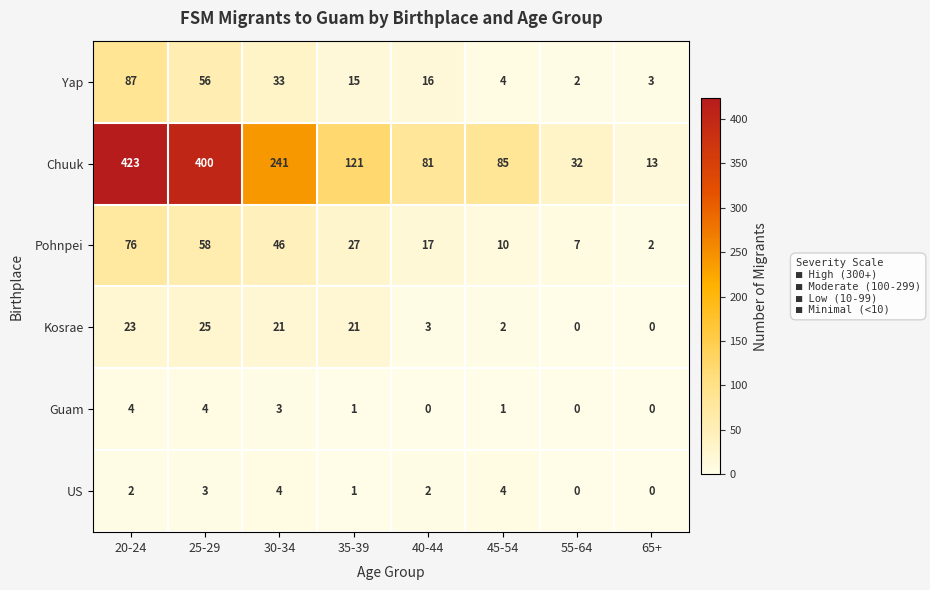

What is the difference between the Chuuk values at 55-64 and 20-24?

391